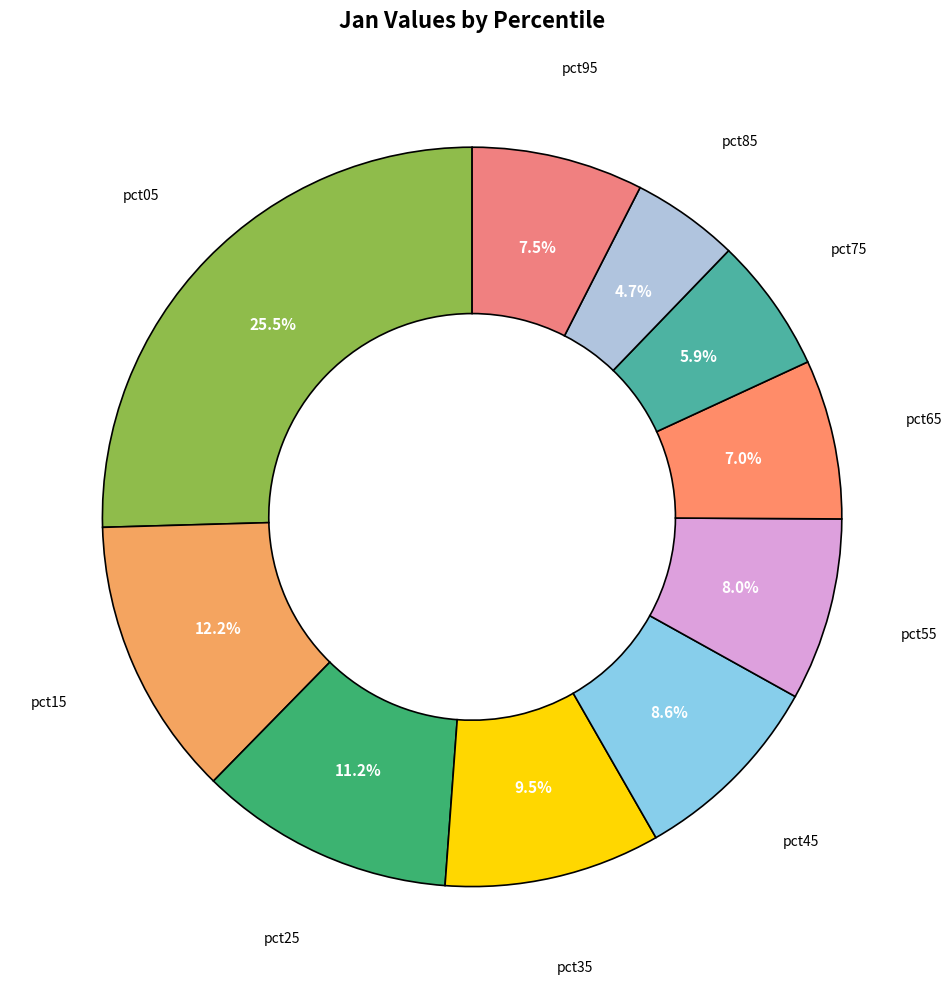

Count the number of slices in the pie.

10